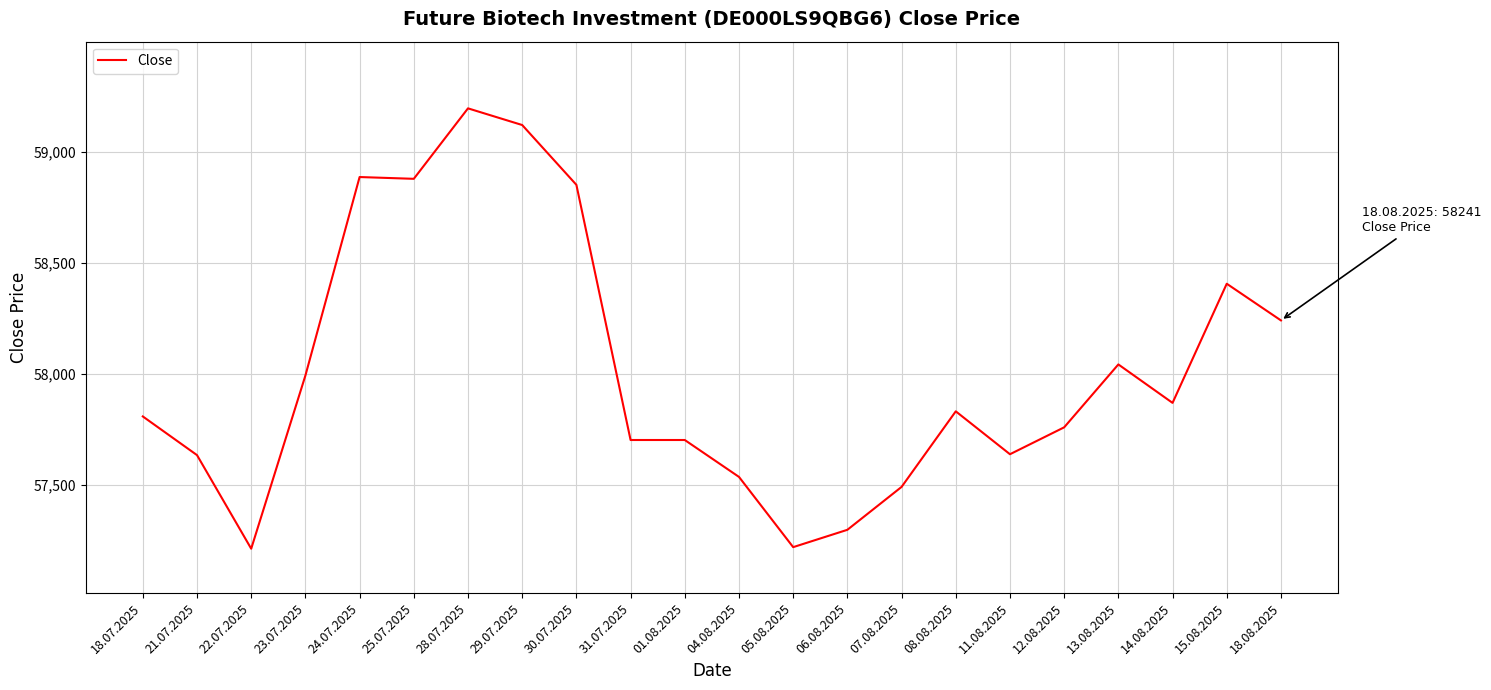

Count the number of categories in the chart.

22